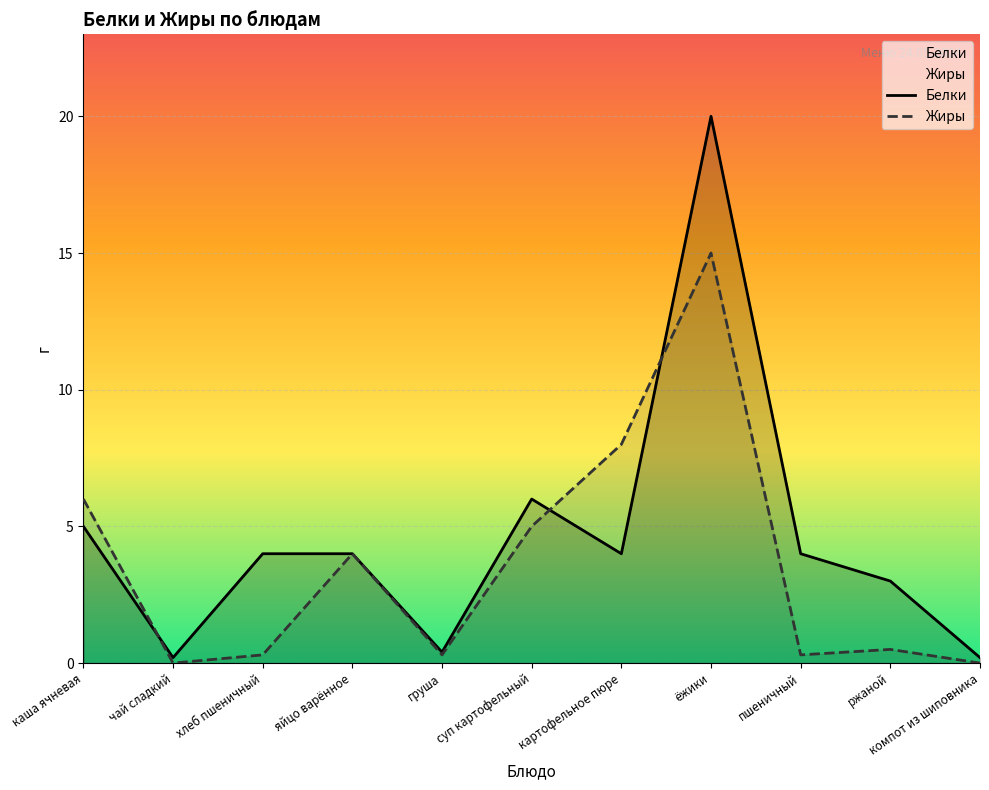

What are all the series names shown in the legend?

Белки, Жиры